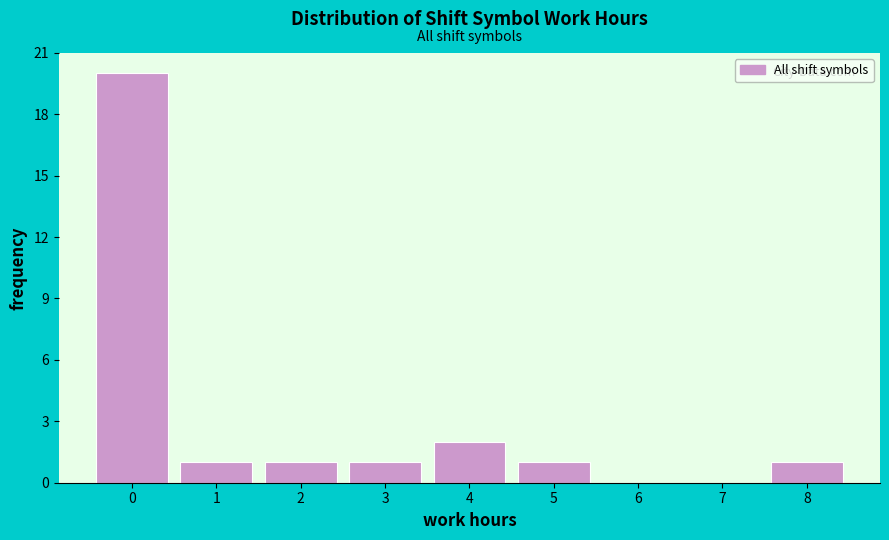

Over which range of the x-axis is the bar tallest?

-0.5 to 0.5